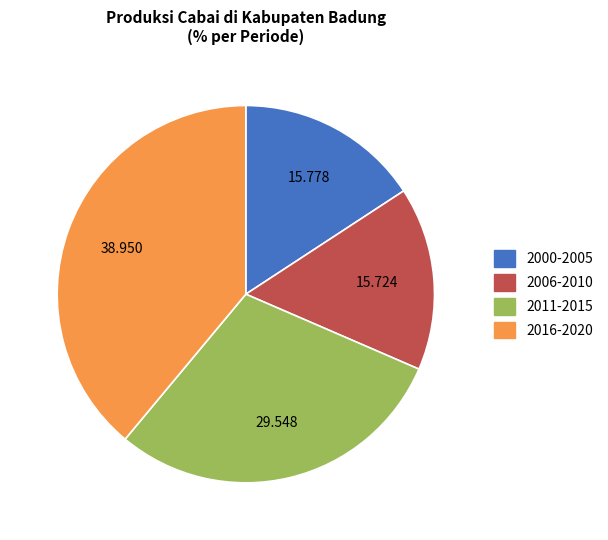

How many slices are in this pie chart?

4